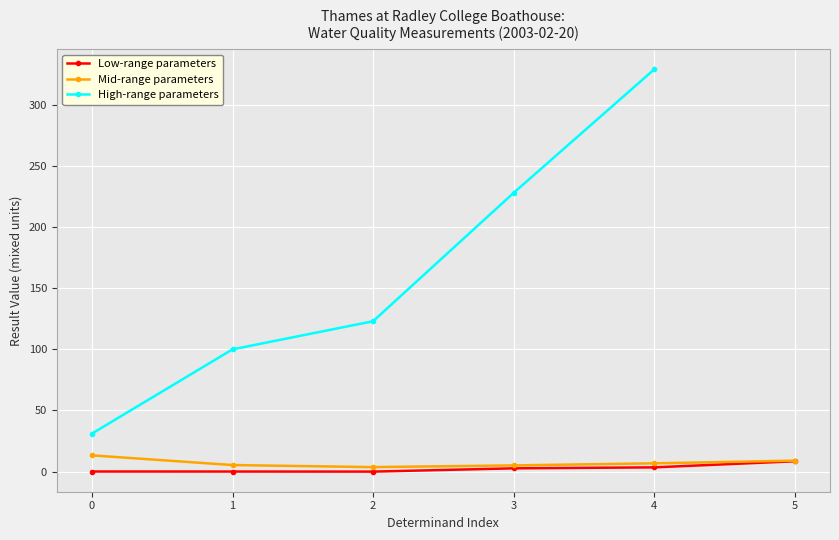

Is it true that Mid-range parameters equals 13.3 at 0?

True